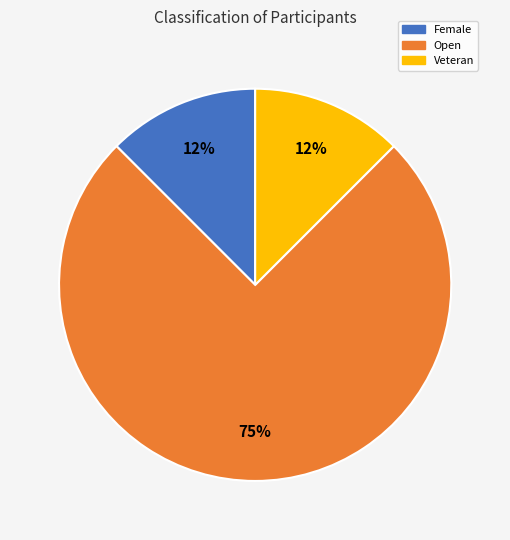

True or false: Female accounts for 12% of the total.

True